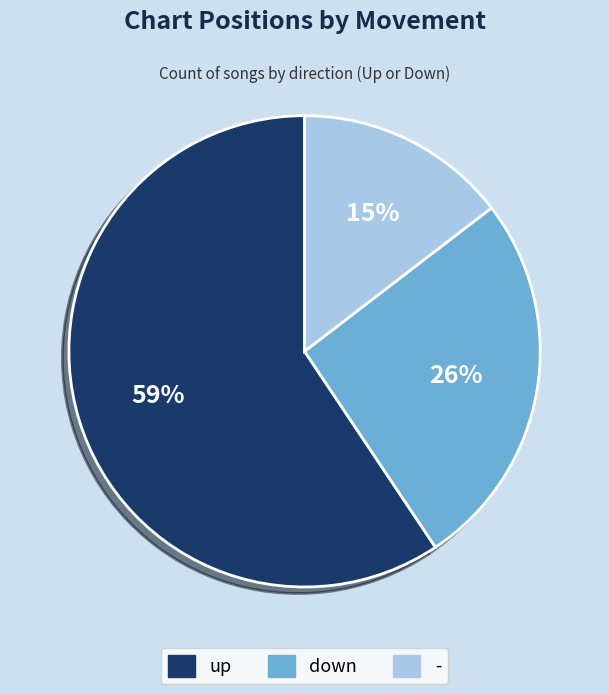

Between up and -, which is larger?

up